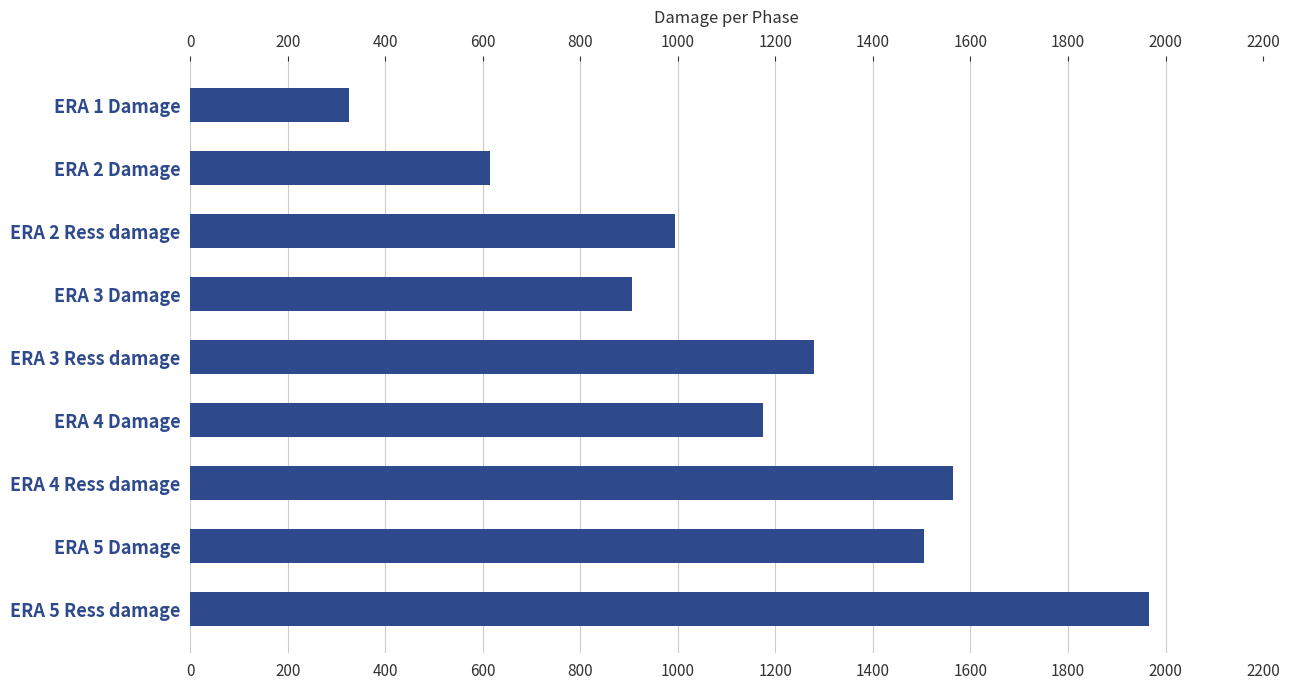

What is the change in value from ERA 2 Damage to ERA 3 Ress damage?

+665